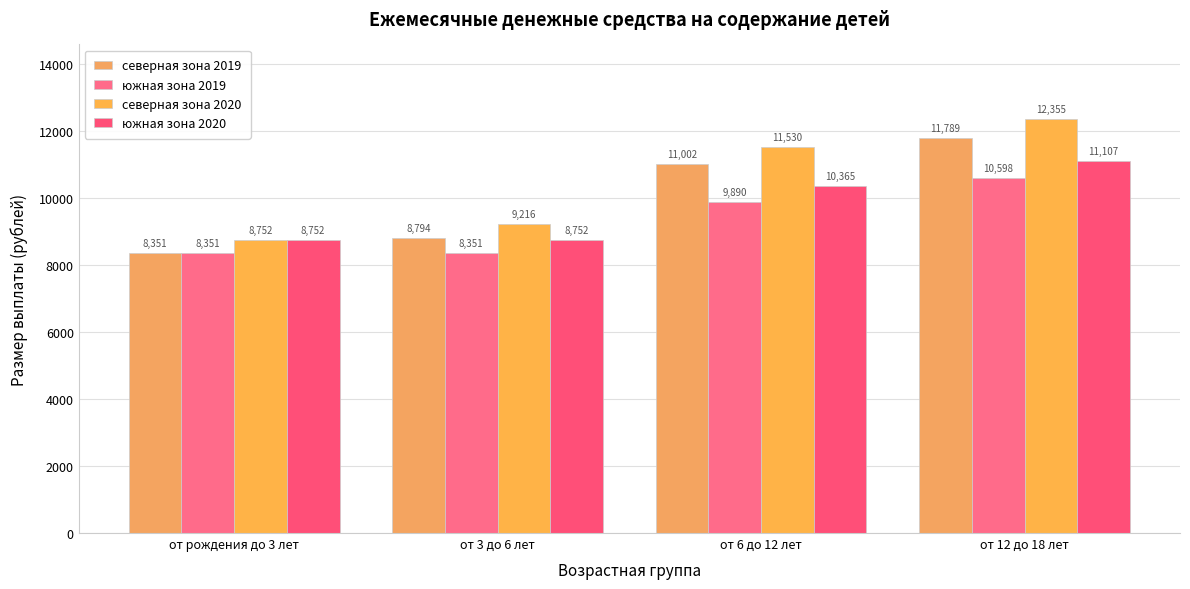

What is the difference between the северная зона 2019 values at от 12 до 18 лет and от 6 до 12 лет?

786.8